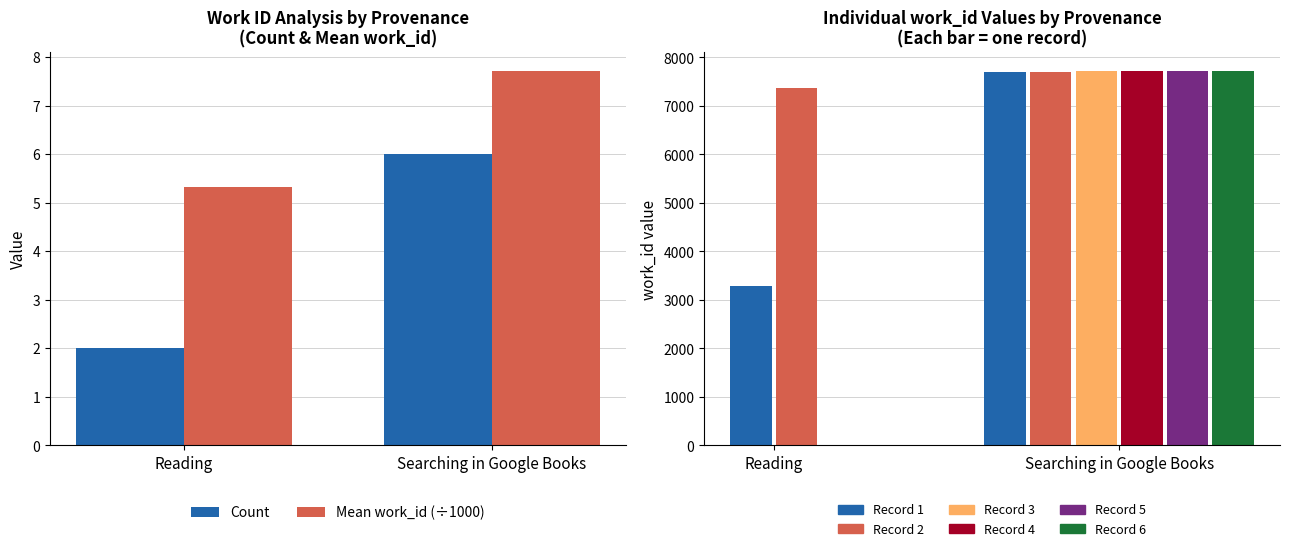

Is it true that Mean work_id (÷1000) equals 2.9 at Searching in Google Books?

False